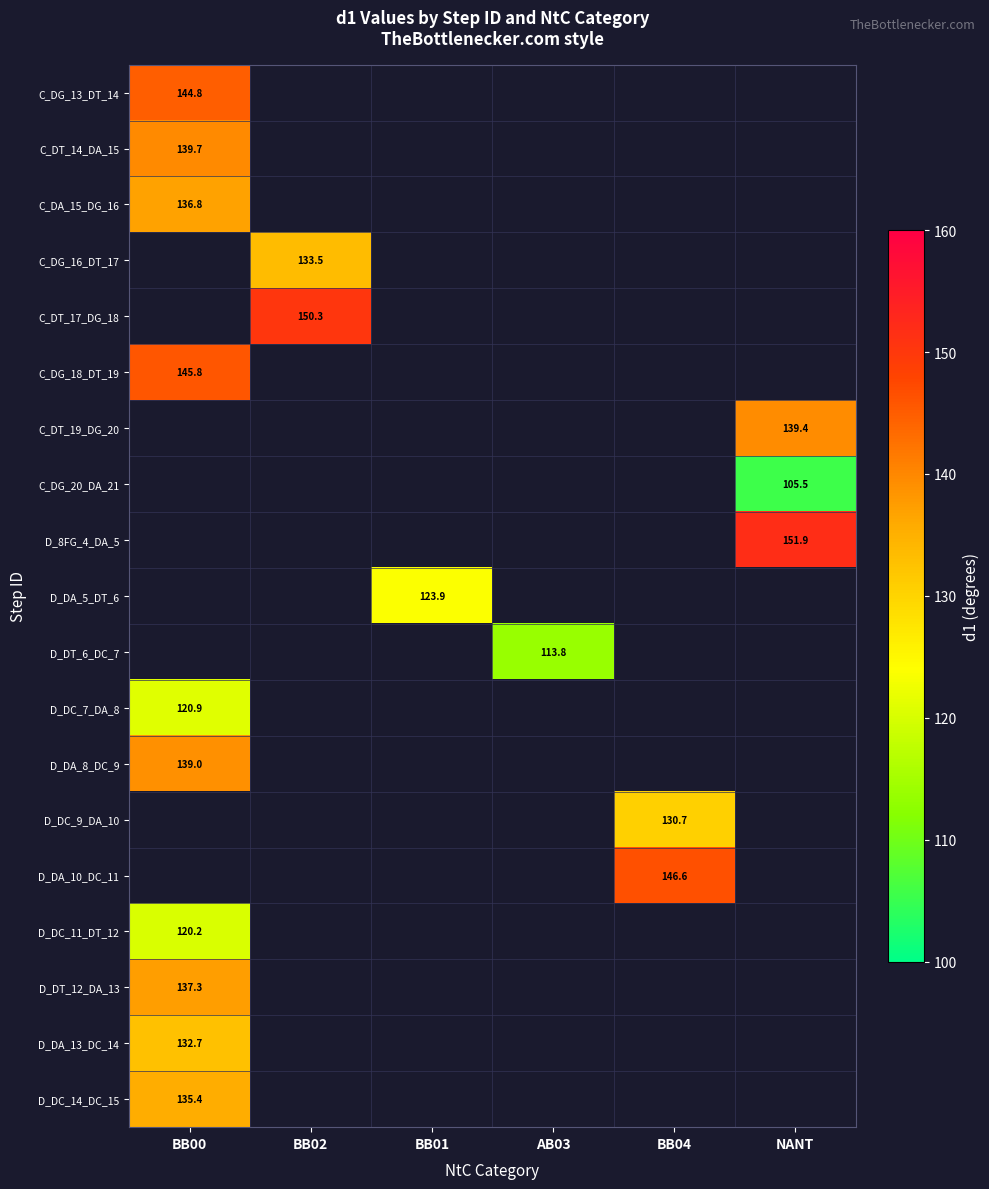

What is the smallest value displayed?

105.5